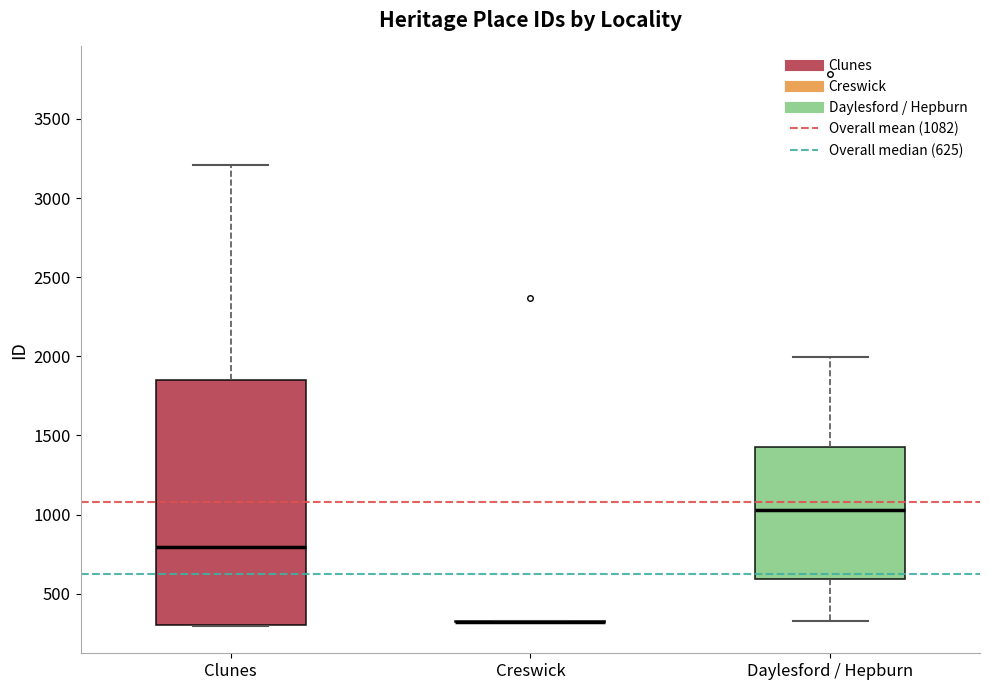

Where is the upper edge of the box for Clunes on the y-axis? The values are not printed on the chart, so give them approximately, as read against the axis.

1850